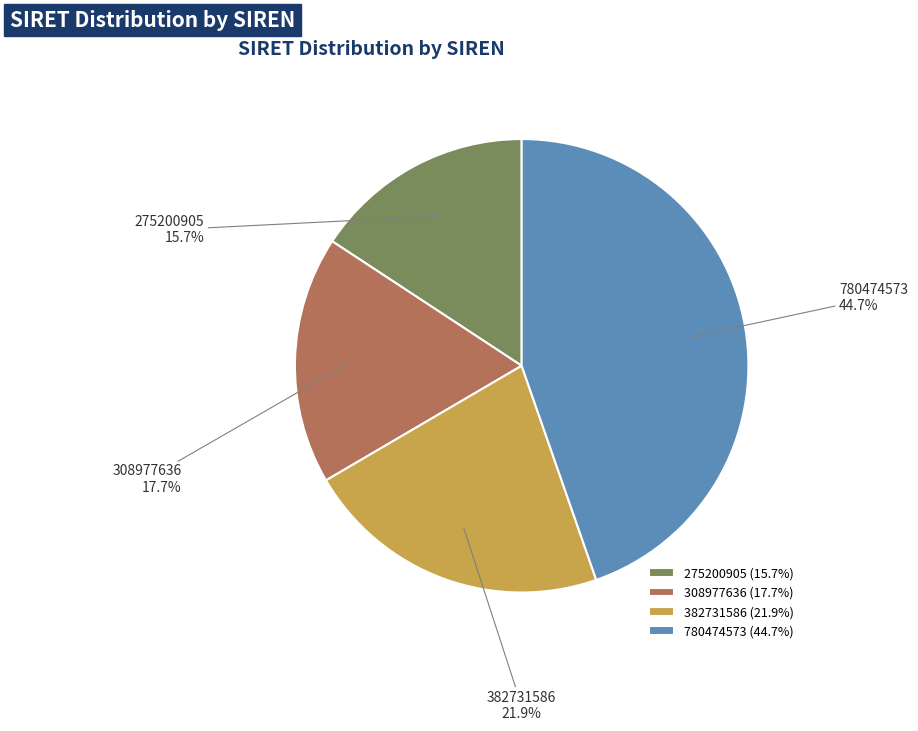

What is the smallest slice in the pie chart?

275200905